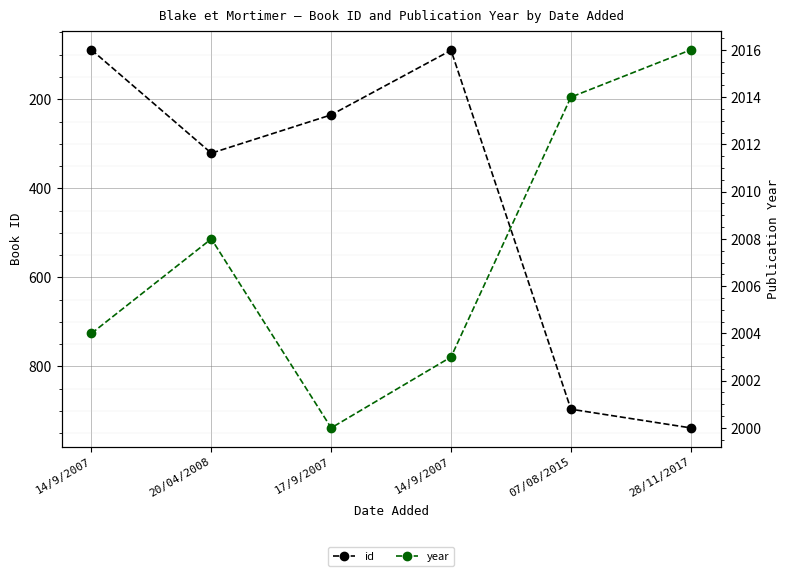

Reading left to right, list all the values displayed in this chart.

id: 14/9/2007=89	20/04/2008=321	17/9/2007=235	14/9/2007=90	07/08/2015=896	28/11/2017=938
year: 14/9/2007=2004	20/04/2008=2008	17/9/2007=2000	14/9/2007=2003	07/08/2015=2014	28/11/2017=2016